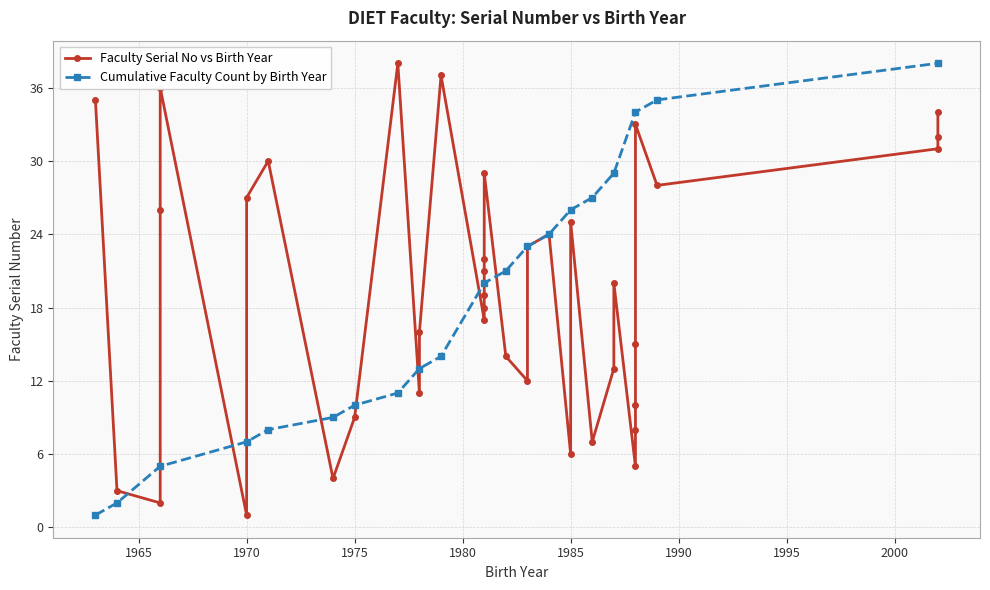

Which category has the highest value across all series?

1977